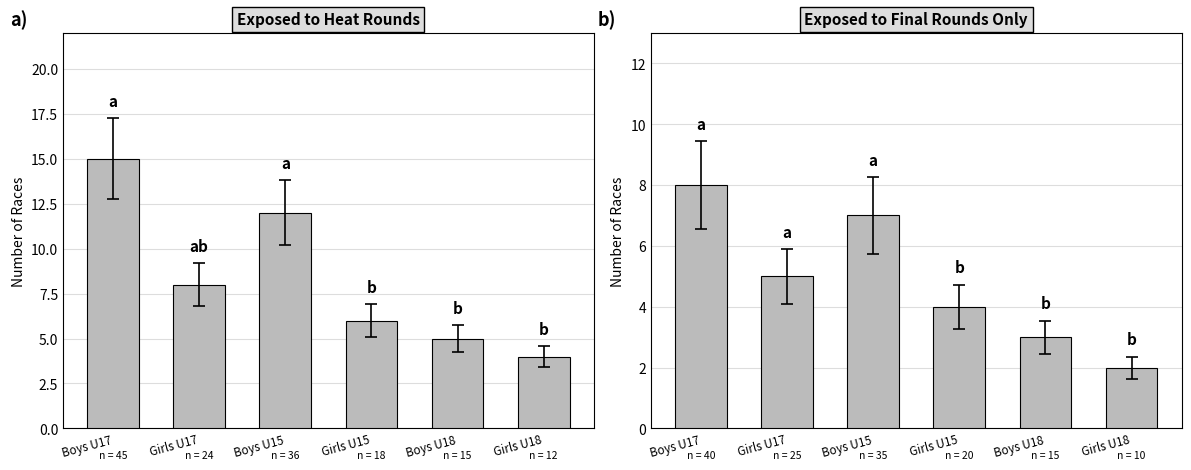

The final series shows 8 at Boys U17. True or false?

True